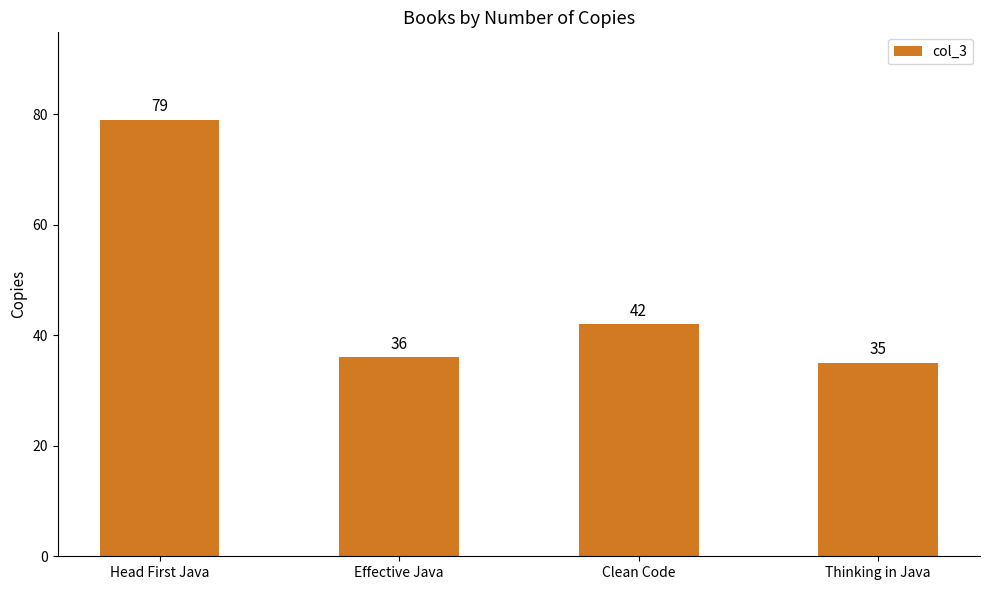

What is the label of the 2nd bar from the left?

Effective Java